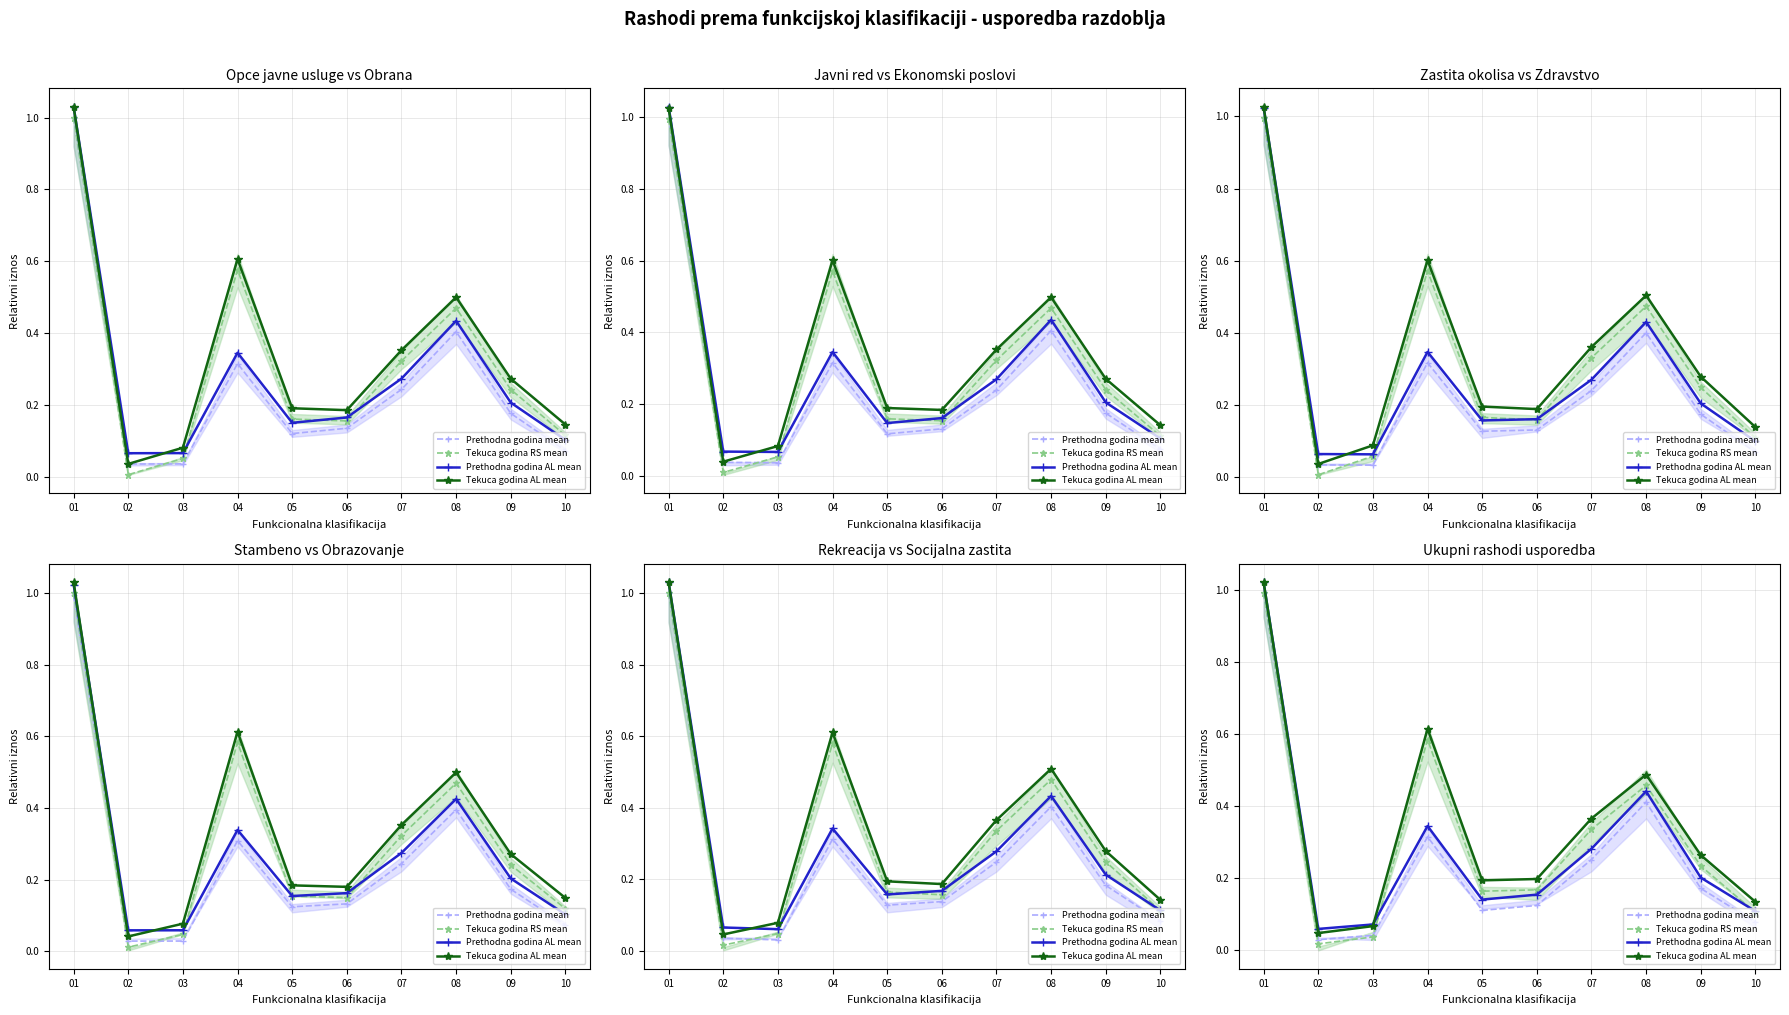

Between 06 and 02, which is larger?

06